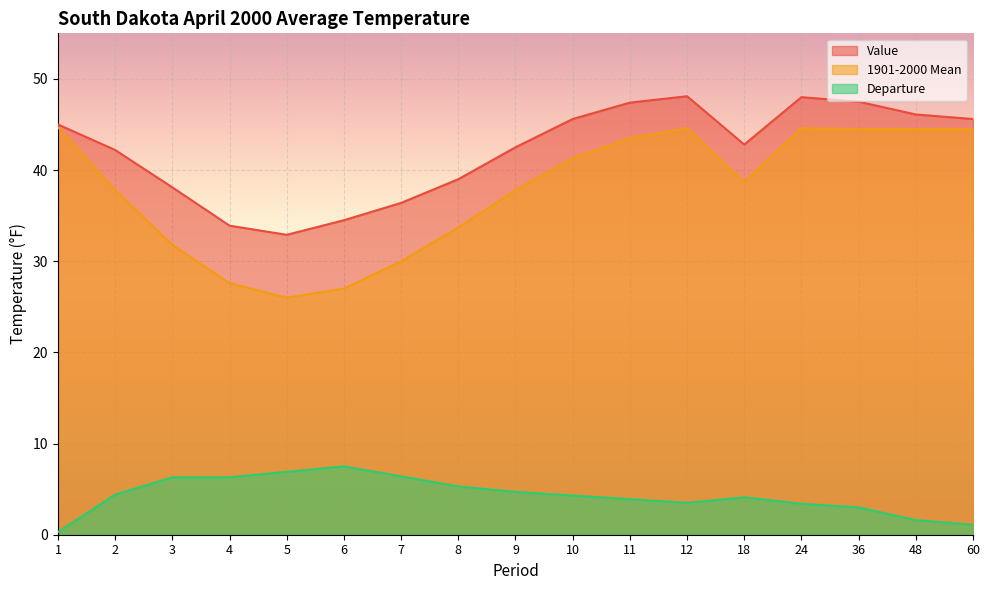

Reading left to right, list all the values displayed in this chart.

Value: 1=45.0	2=42.2	3=38.1	4=33.9	5=32.9	6=34.5	7=36.4	8=39.0	9=42.5	10=45.6	11=47.4	12=48.1	18=42.8	24=48.0	36=47.5	48=46.1	60=45.6
1901-2000 Mean: 1=44.7	2=37.8	3=31.8	4=27.6	5=26.0	6=27.0	7=30.0	8=33.7	9=37.8	10=41.3	11=43.5	12=44.6	18=38.7	24=44.6	36=44.5	48=44.5	60=44.5
Departure: 1=0.3	2=4.4	3=6.3	4=6.3	5=6.9	6=7.5	7=6.4	8=5.3	9=4.7	10=4.3	11=3.9	12=3.5	18=4.1	24=3.4	36=3.0	48=1.6	60=1.1